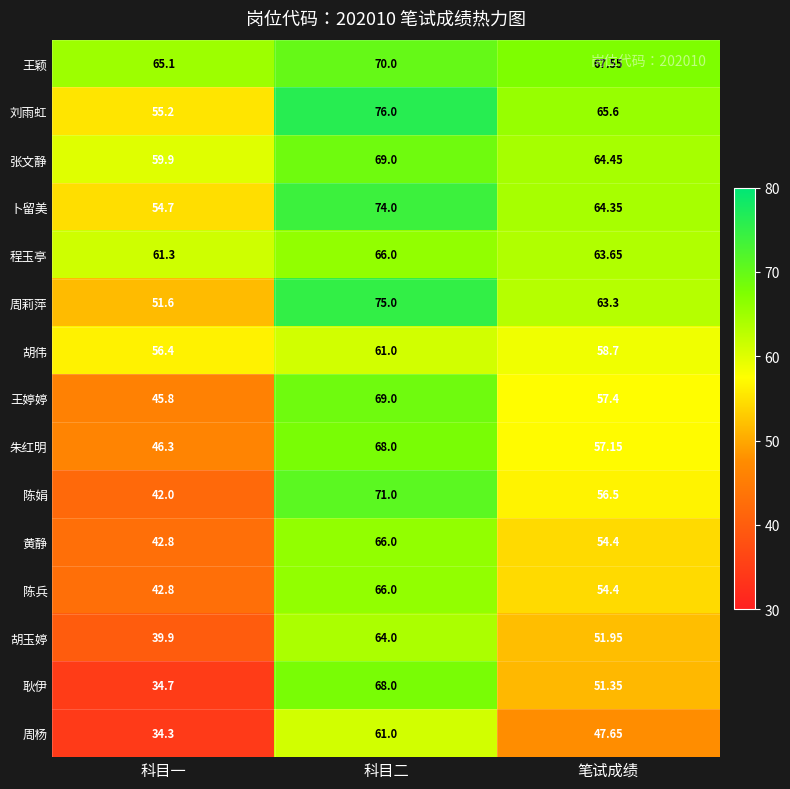

At which category does the chart reach its minimum across all series?

科目一